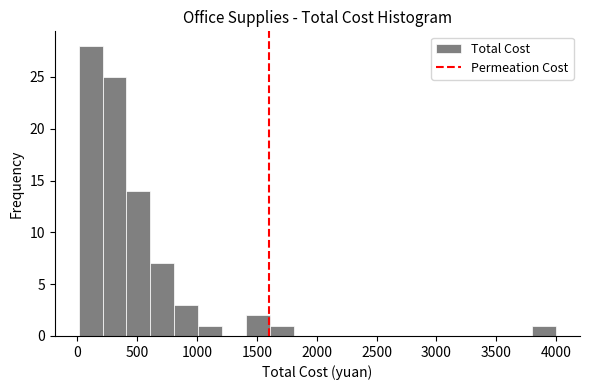

Read against the x-axis, roughly where is the centre of the tallest bar?

100